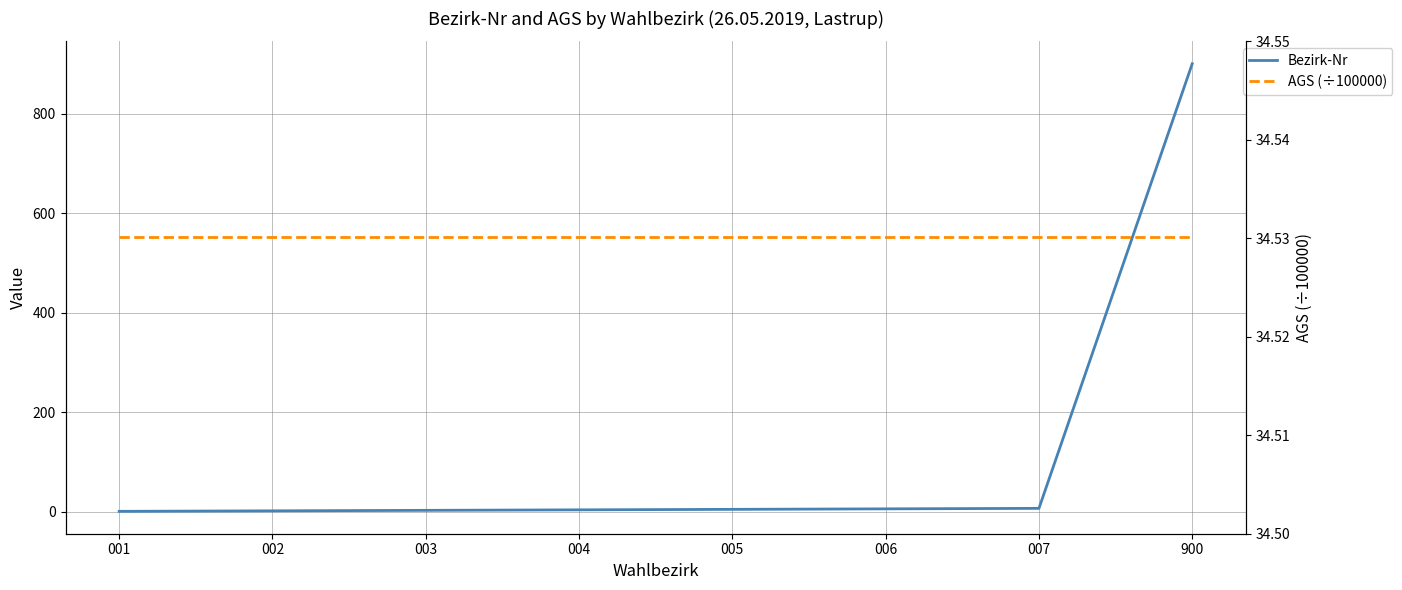

What is the minimum value shown in the chart?

1.0